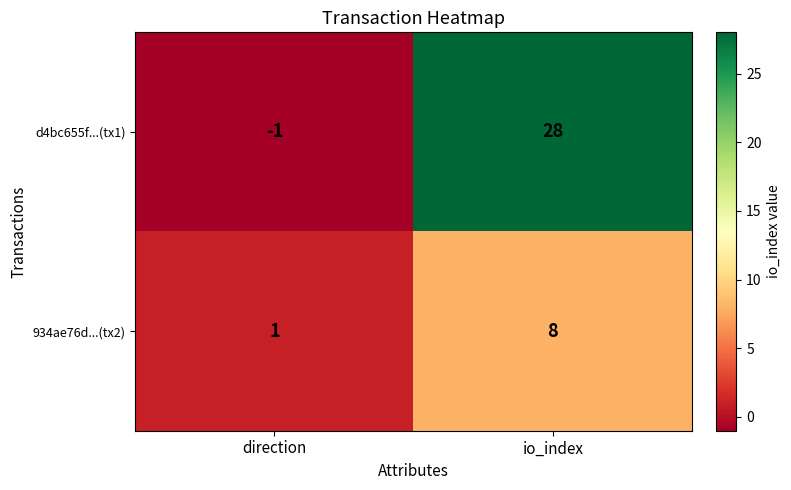

Count the number of data series in this chart.

2